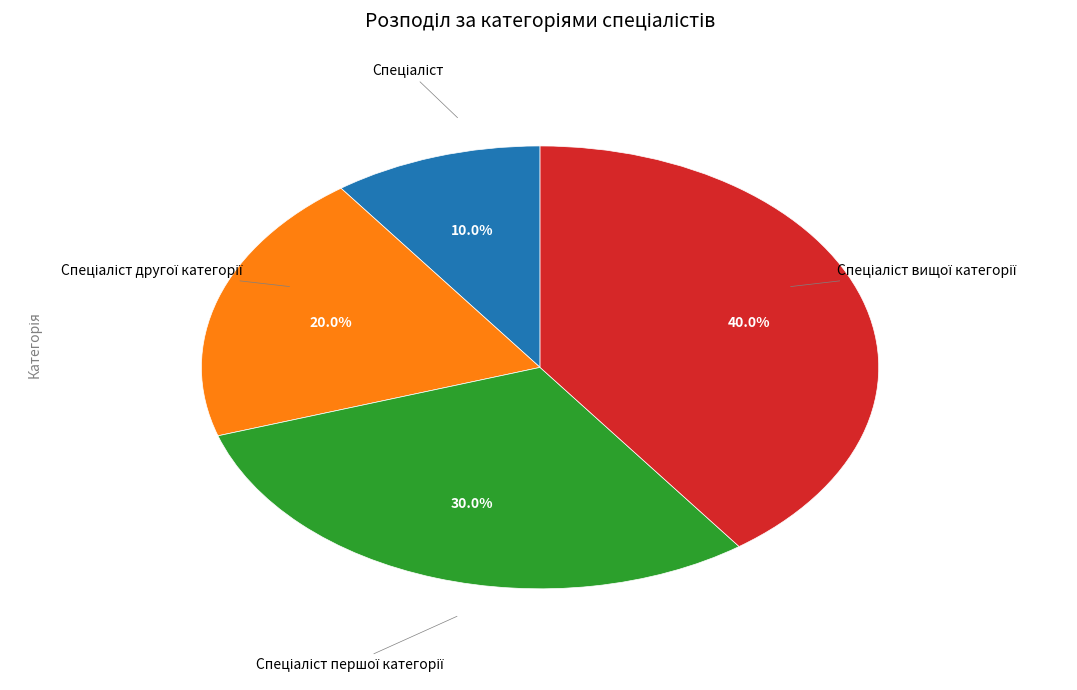

Is there a majority slice in this chart?

No